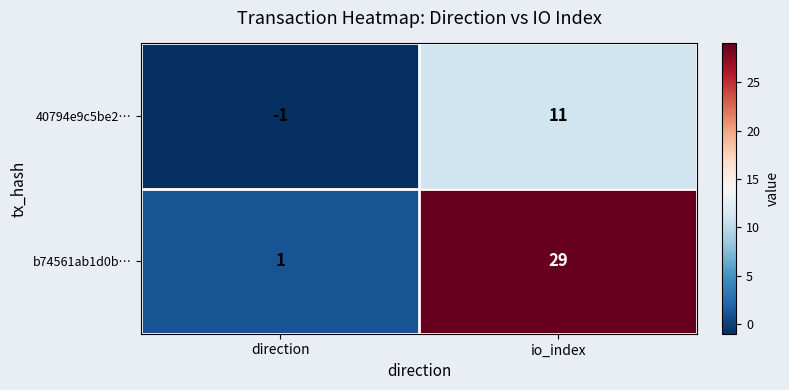

Rank the series by their maximum value, from highest to lowest.

b74561ab1d0b…, 40794e9c5be2…